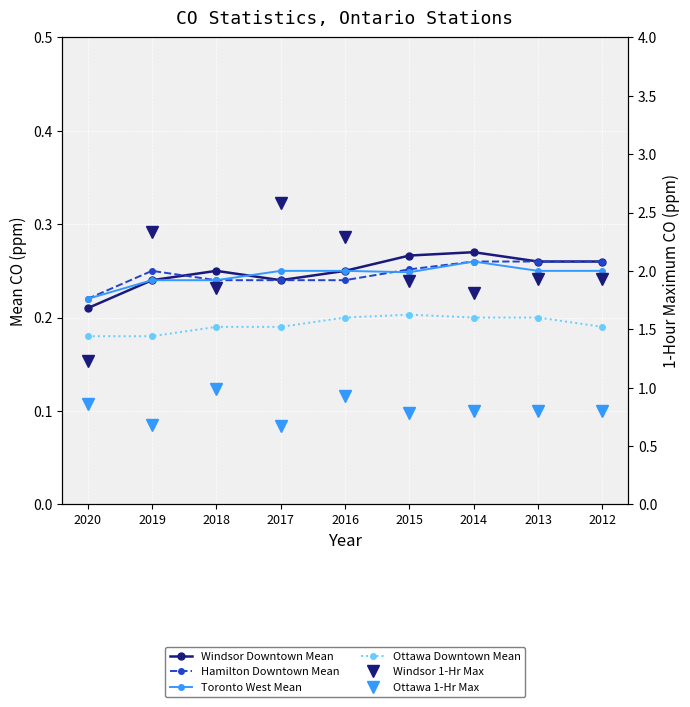

How many lines are shown in the chart?

6